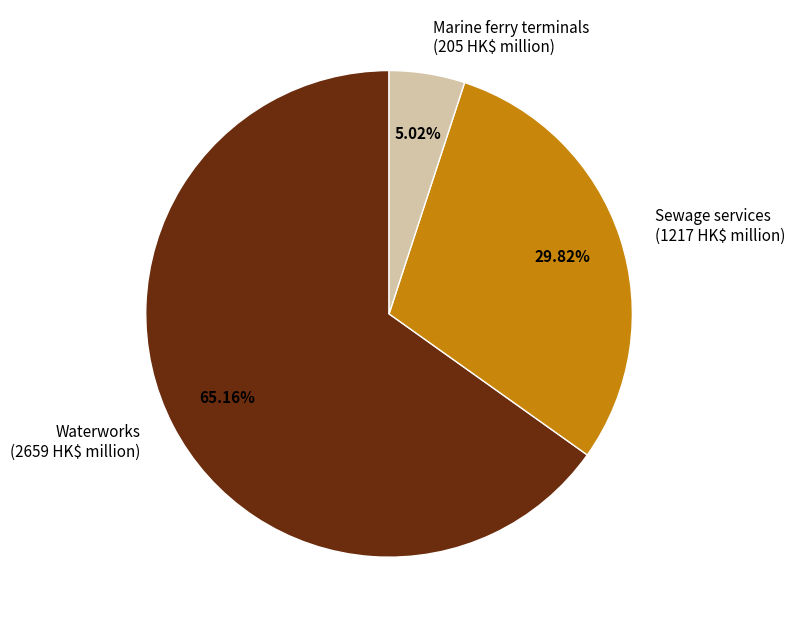

What percentage is the Marine ferry terminals slice, to the nearest percent?

5%